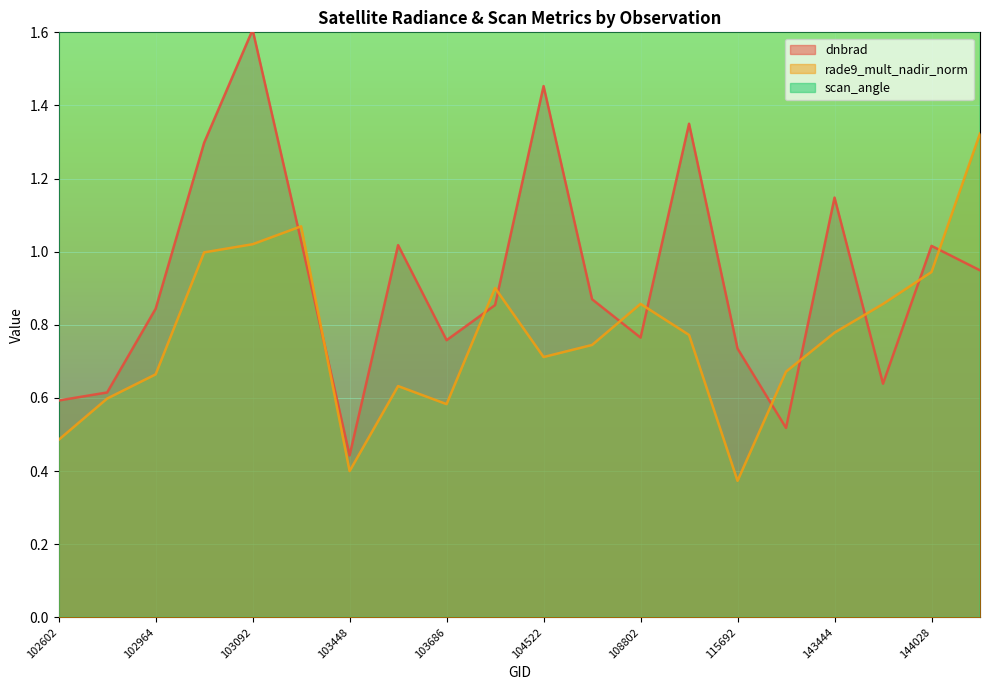

Rank the series by their maximum value, from highest to lowest.

scan_angle, dnbrad, rade9_mult_nadir_norm